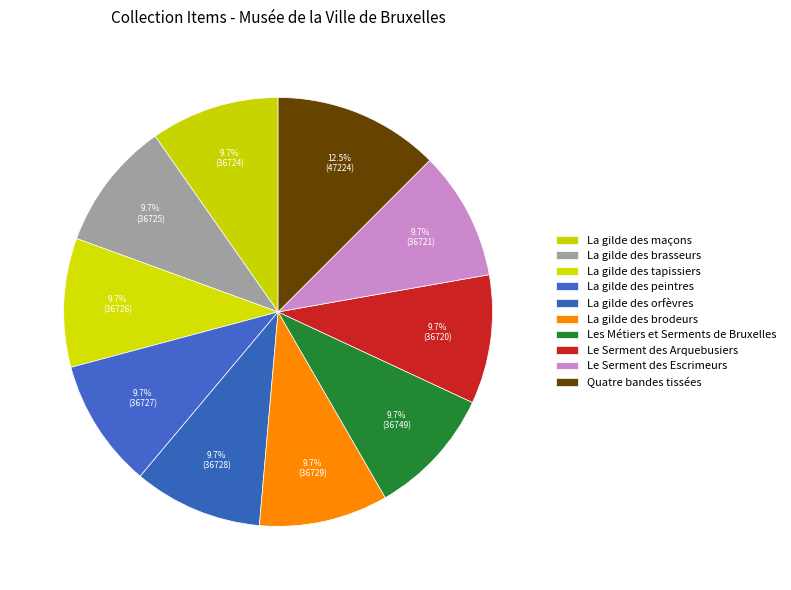

How many slices are in this pie chart?

10